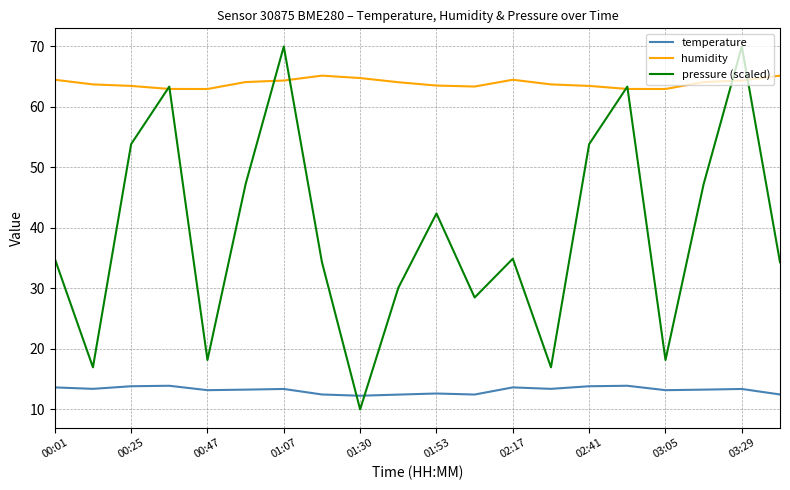

What is the maximum value shown in the chart?

70.0